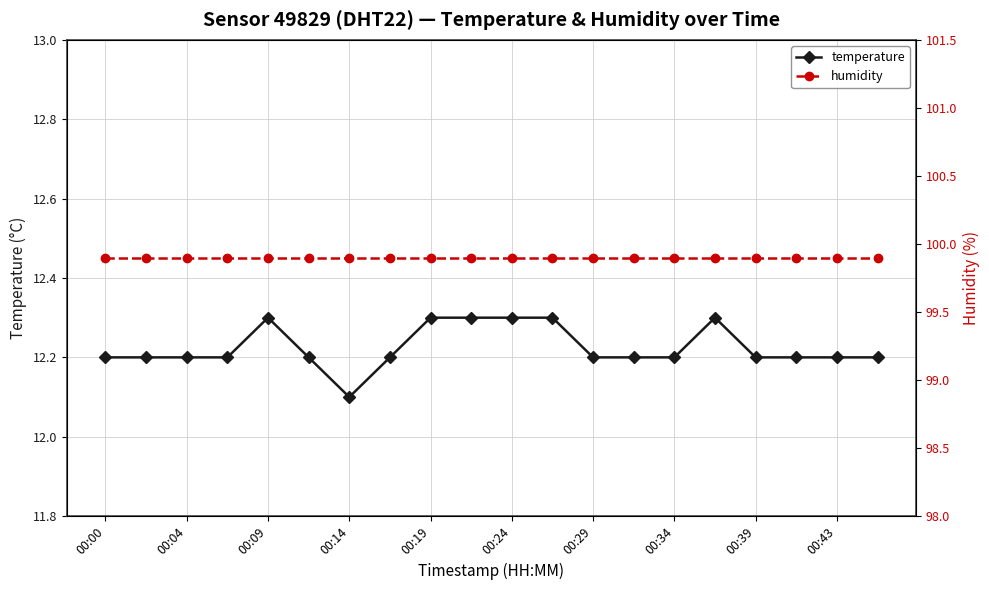

True or false: humidity and temperature cross at least once.

False